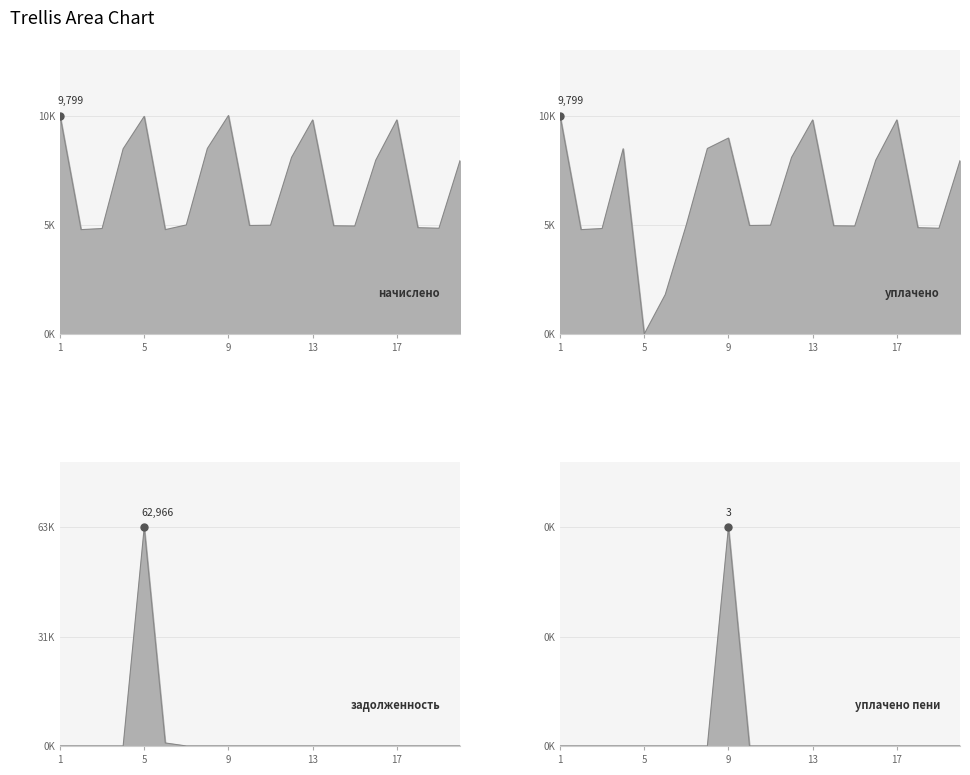

List the series in order of their peak value, lowest first.

уплачено пени, начислено, уплачено, задолженность